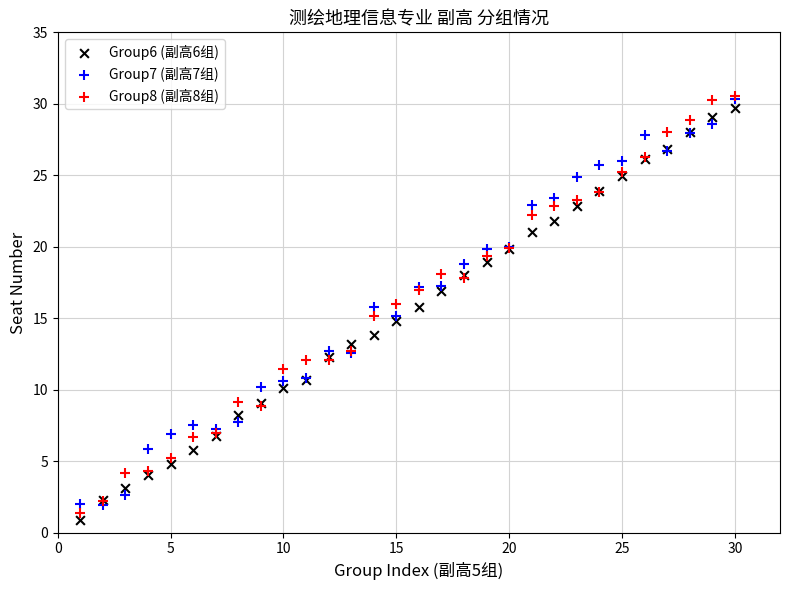

Which series contains the lowest Y value?

Group6 (副高6组)